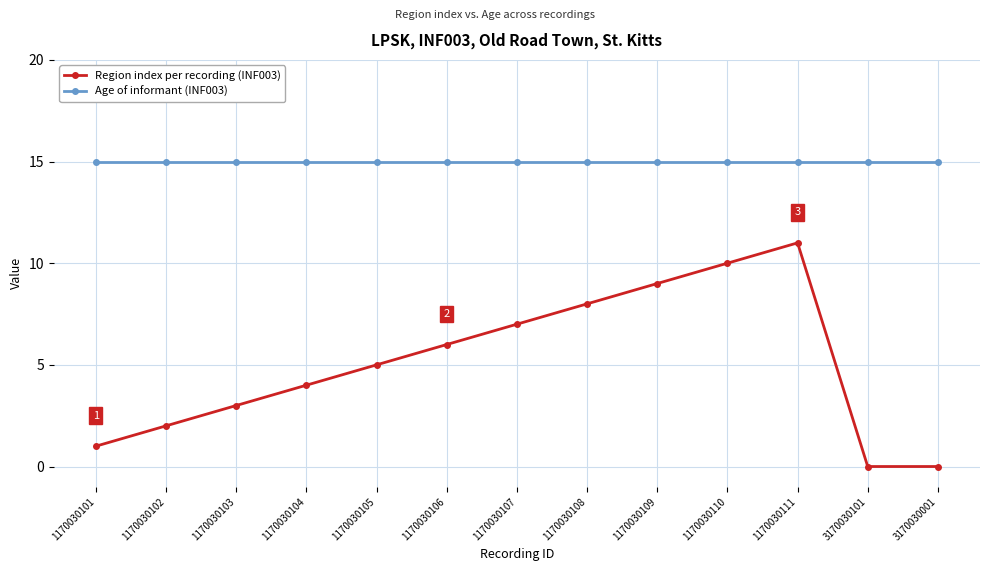

What is the difference between the highest and lowest values at 1170030110?

5